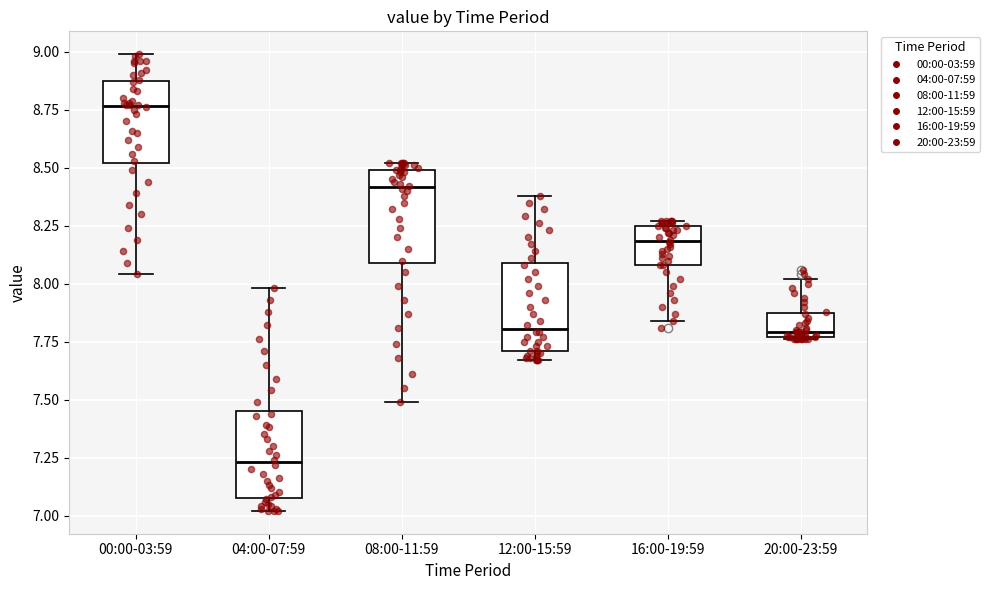

Which box has the lowest median line?

04:00-07:59